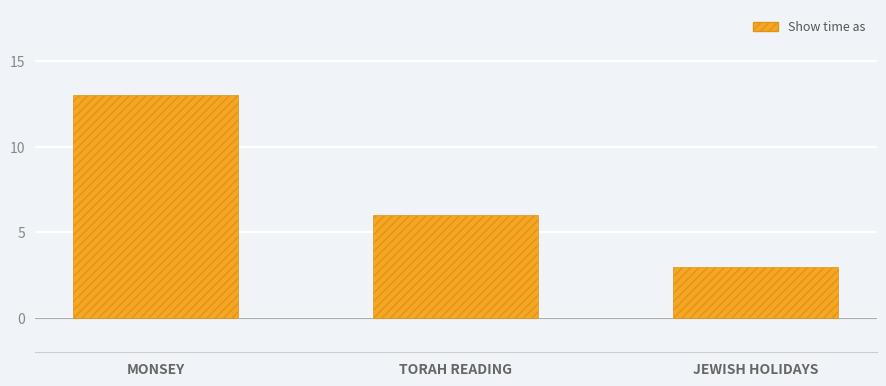

True or false: the data shows 3 at JEWISH HOLIDAYS.

True